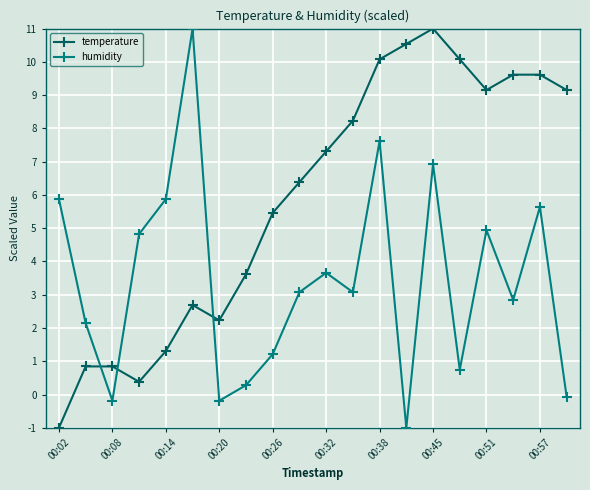

What is the average value of the temperature series?

5.9